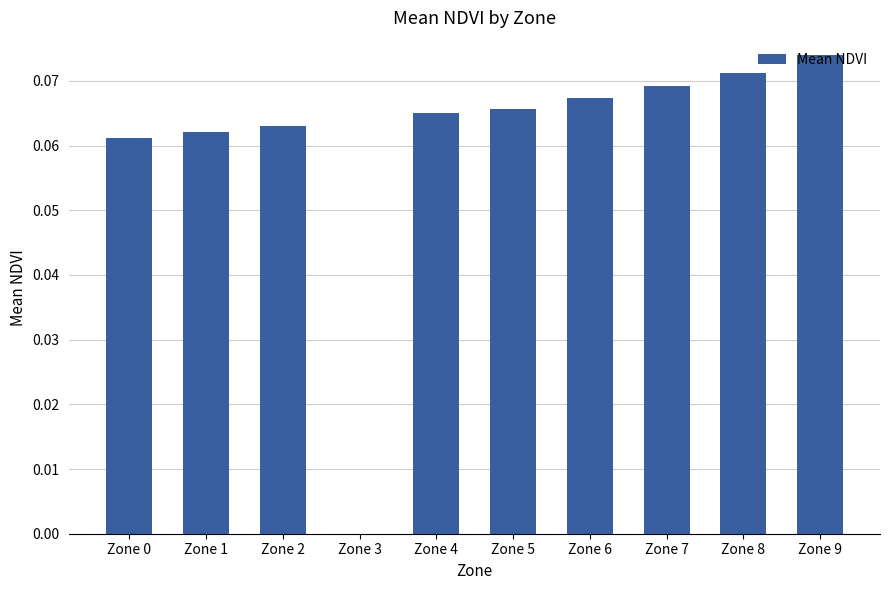

Which has a higher value, Zone 3 or Zone 9?

Zone 9